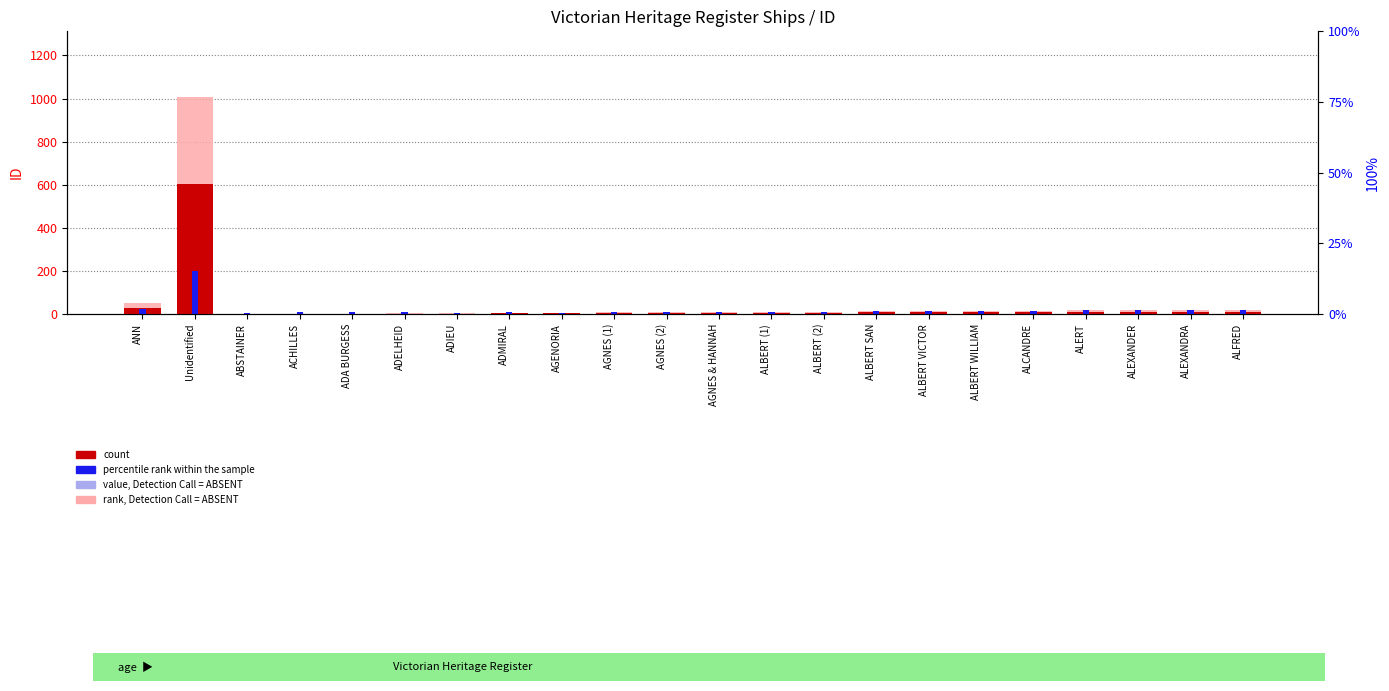

The rank, Detection Call = ABSENT series shows 22.9 at ALBERT VICTOR. True or false?

False